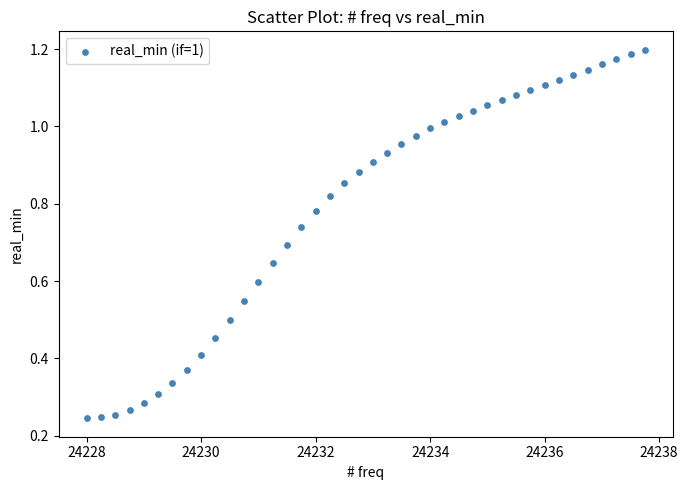

What is the range of X values (max minus min)?

9.8